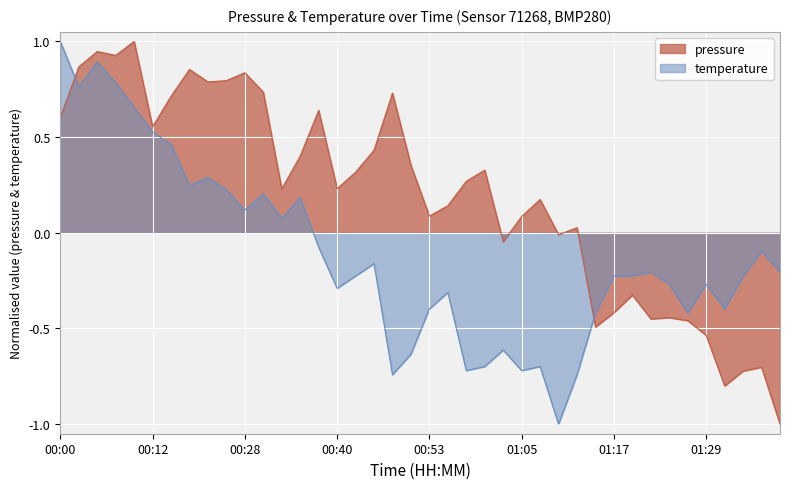

Where do pressure and temperature first cross each other?

00:00 and 00:03